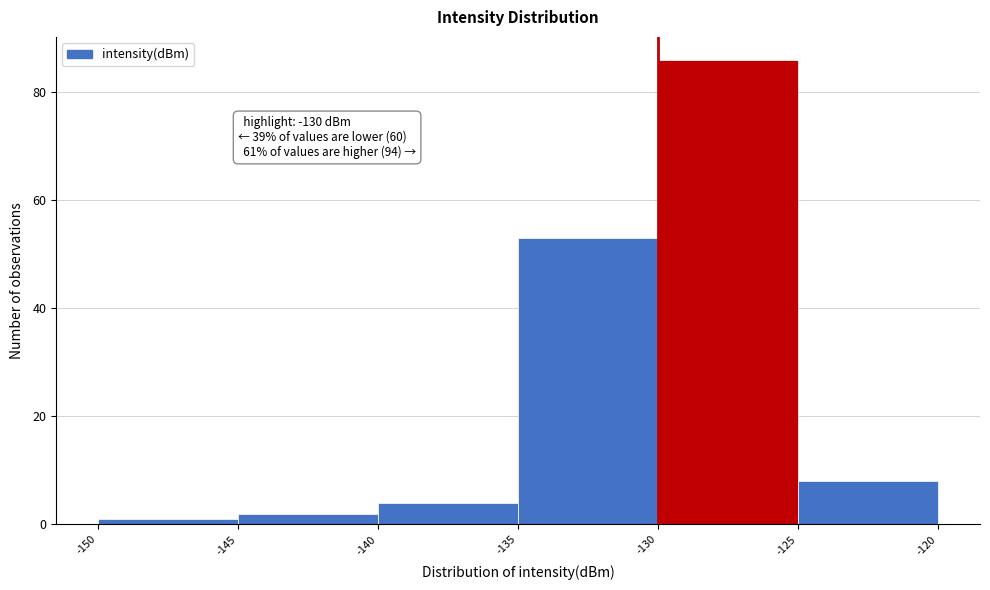

Over which range of the x-axis is the bar tallest?

-130 to -125